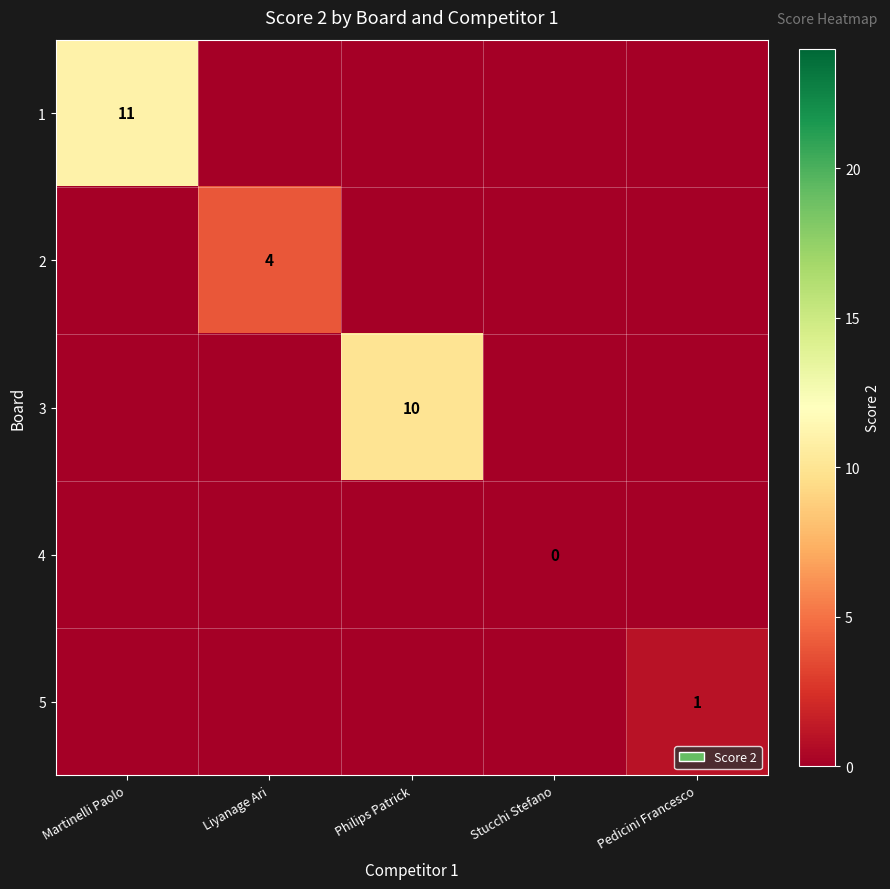

What is the total value across all series at Liyanage Ari?

4